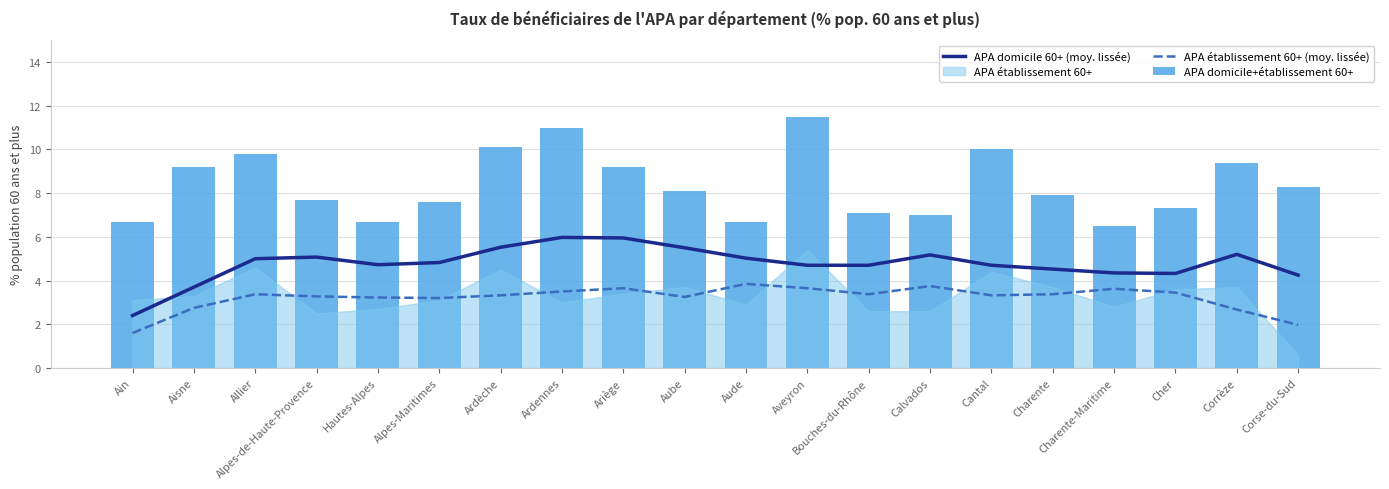

True or false: APA domicile 60+ (moy. lissée) and APA établissement 60+ (moy. lissée) intersect in this chart.

False